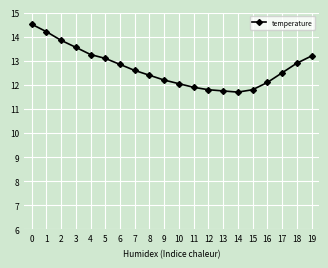

Is this an area chart (filled region under the line)?

No